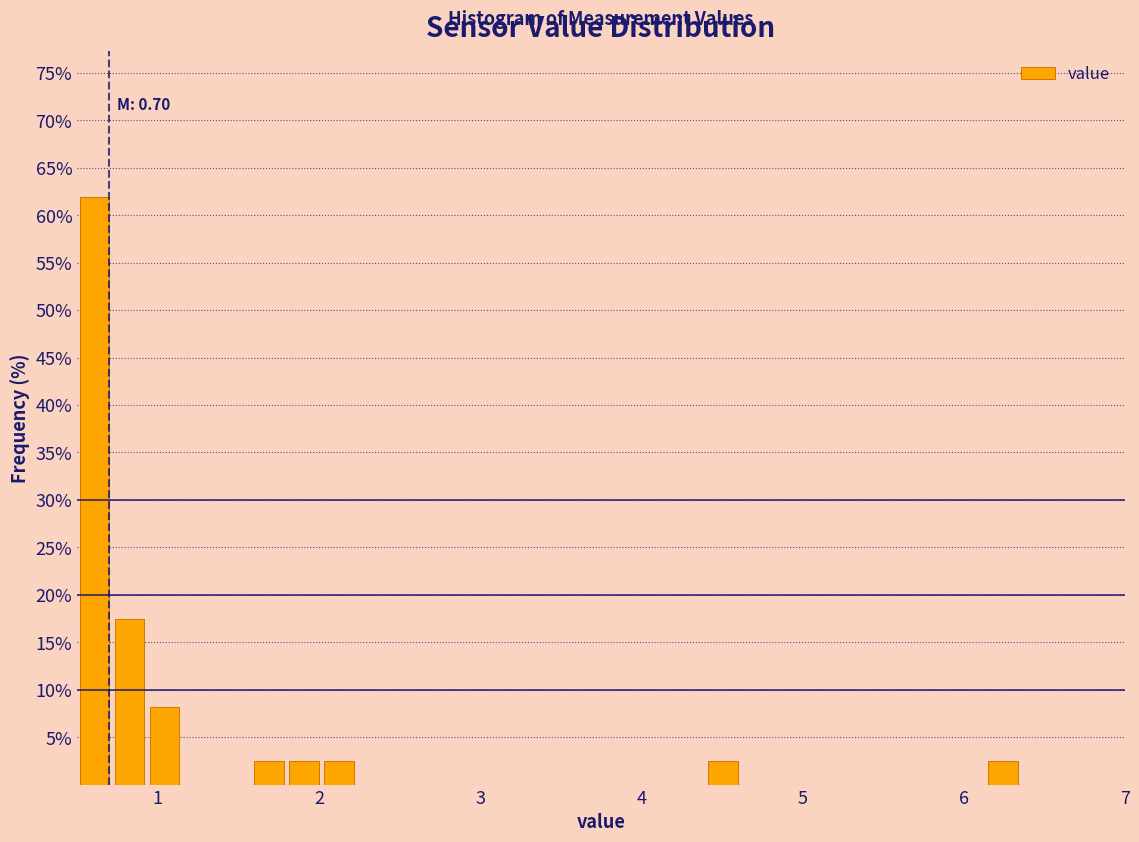

Read against the x-axis, roughly where is the centre of the tallest bar?

0.6